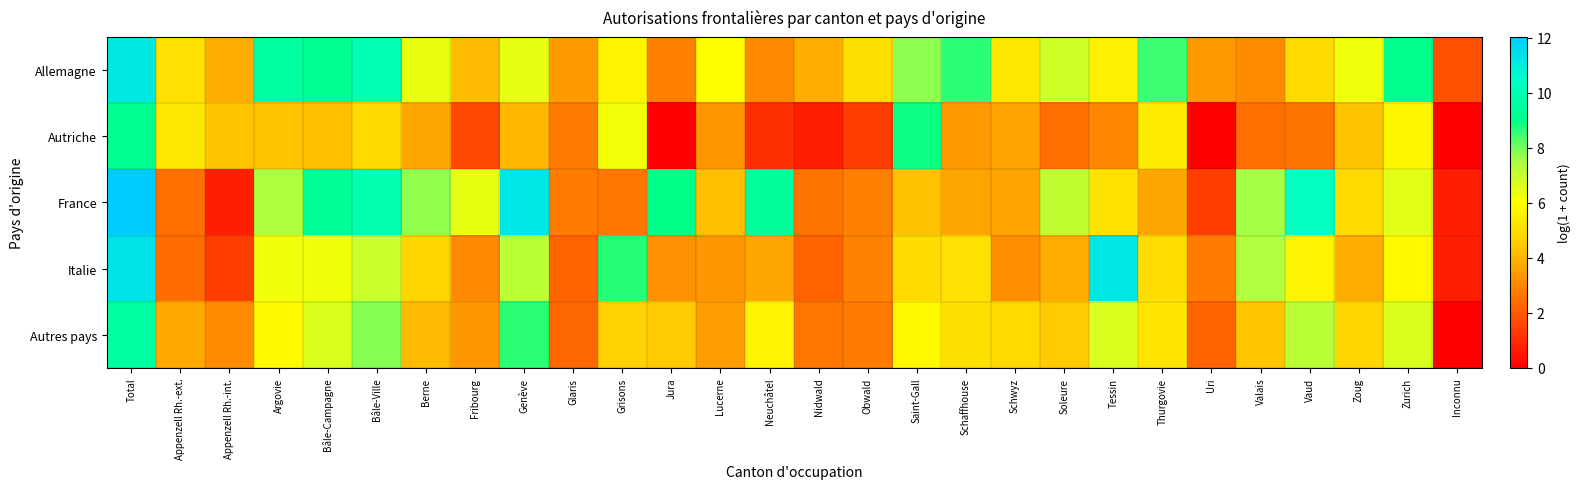

How many series are shown in this chart?

5